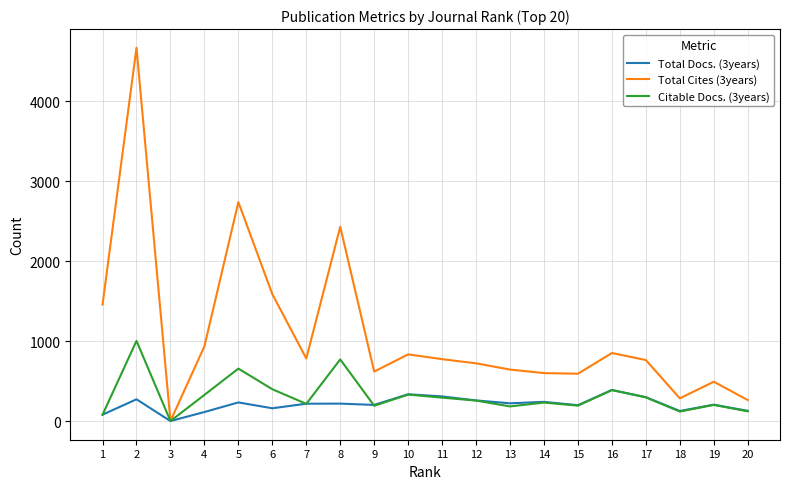

Which series has the largest range (max minus min)?

Total Cites (3years)